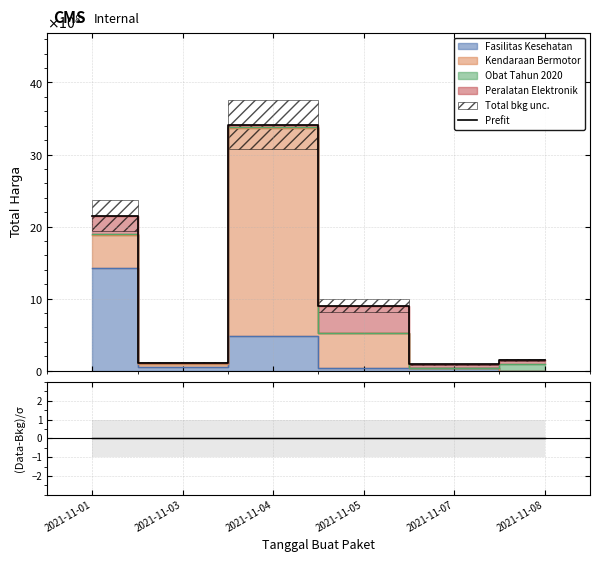

The value at 2021-11-07 is 56615662. True or false?

False